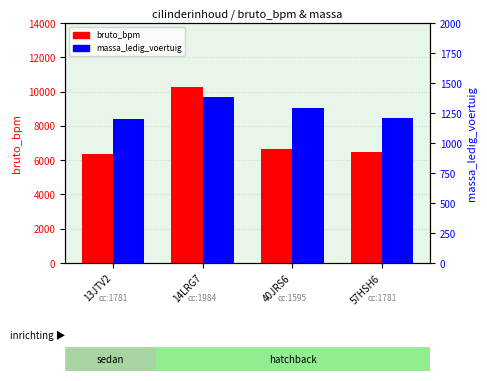

Reading left to right, extract all data points from this chart.

bruto_bpm: 13JTV2=6348	14LRG7=10284	40JRS6=6673	57HSH6=6481
massa_ledig_voertuig: 13JTV2=1196	14LRG7=1385	40JRS6=1289	57HSH6=1210